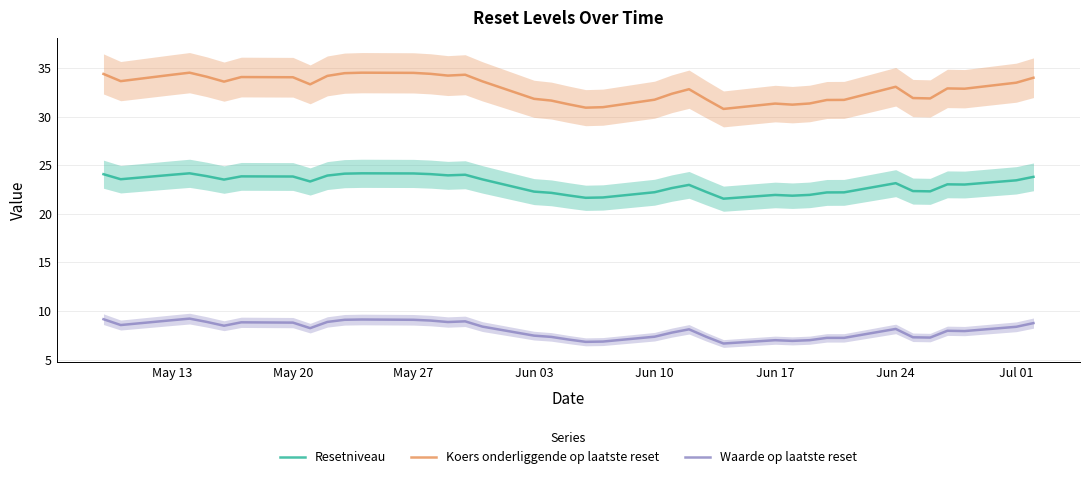

True or false: Waarde op laatste reset and Koers onderliggende op laatste reset intersect in this chart.

False